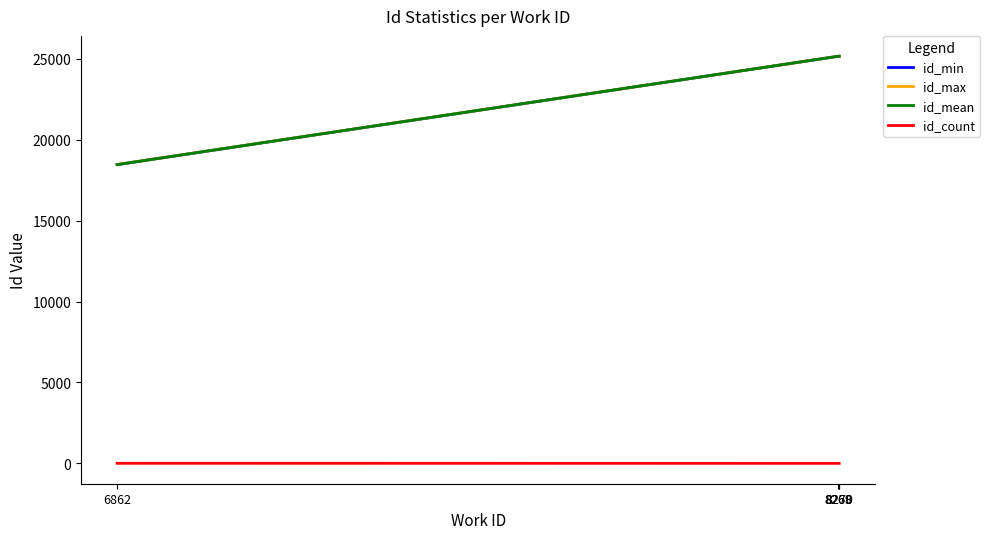

True or false: id_min and id_count intersect in this chart.

False